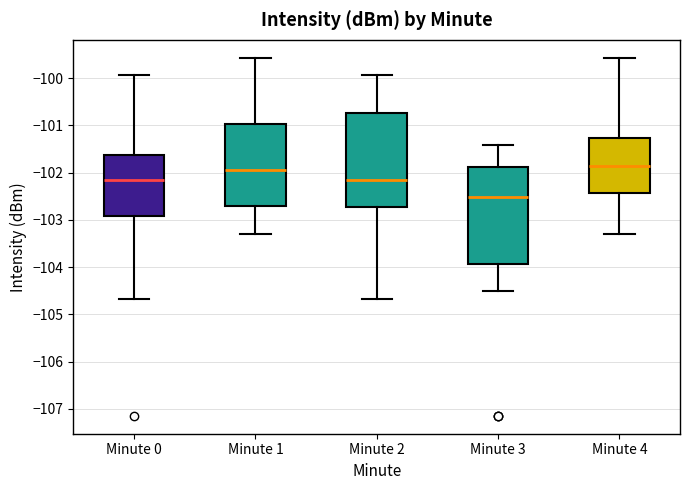

Where is the lower edge of the box for Minute 2 on the y-axis? The values are not printed on the chart, so give them approximately, as read against the axis.

-102.7